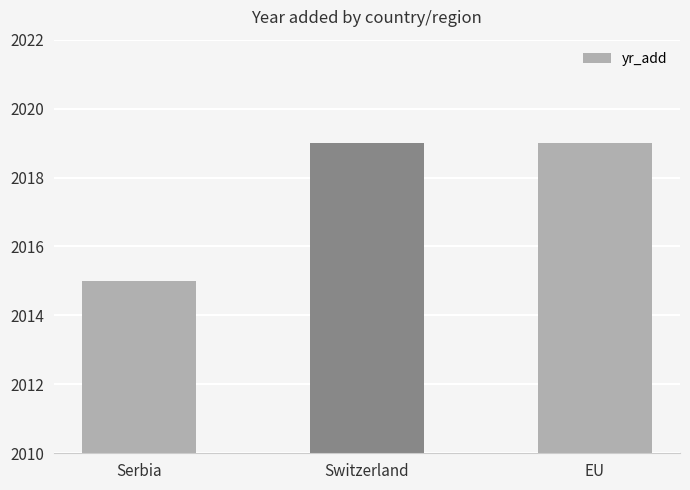

What value does the data have at Switzerland?

2019